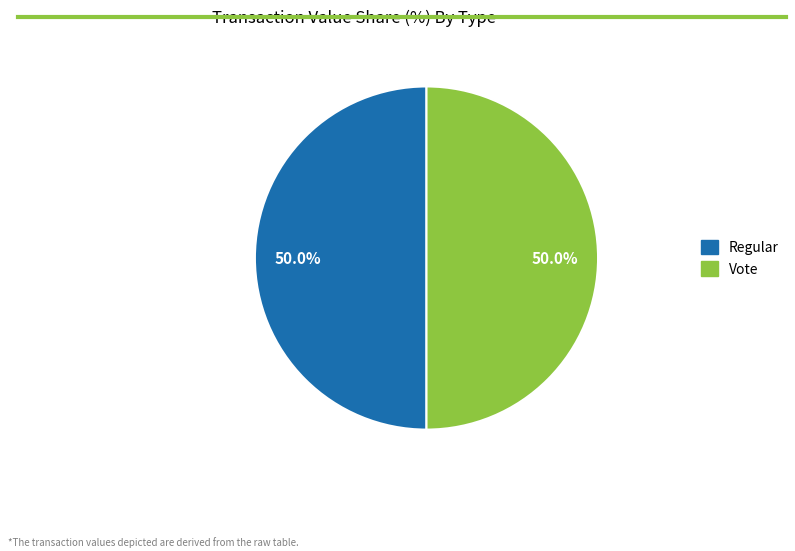

Does any single category account for the majority?

No